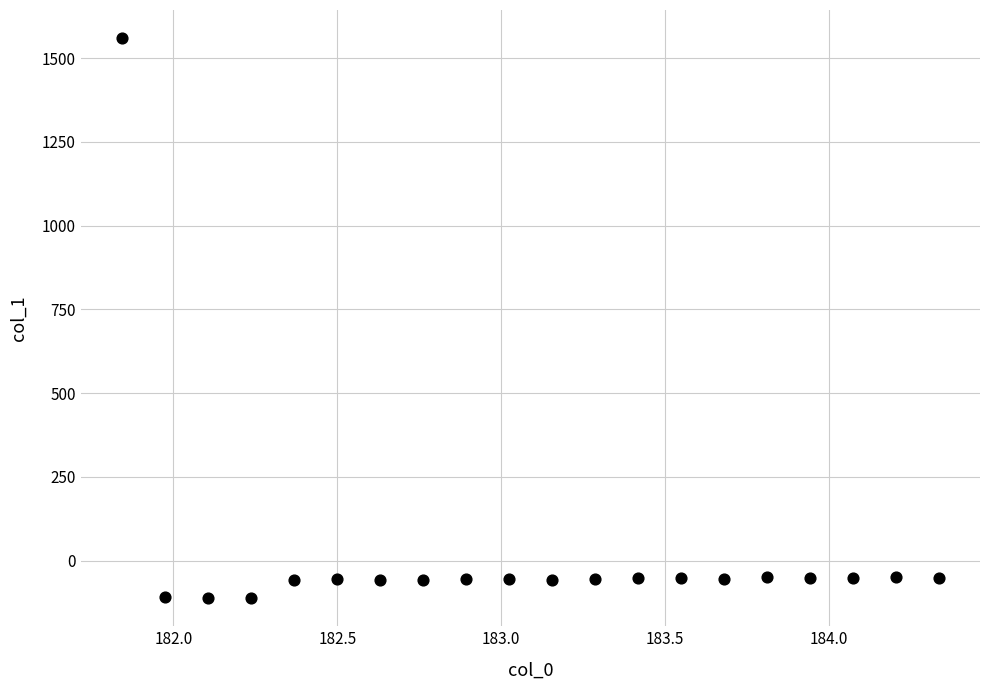

What is the range of Y values (max minus min)?

1672.5